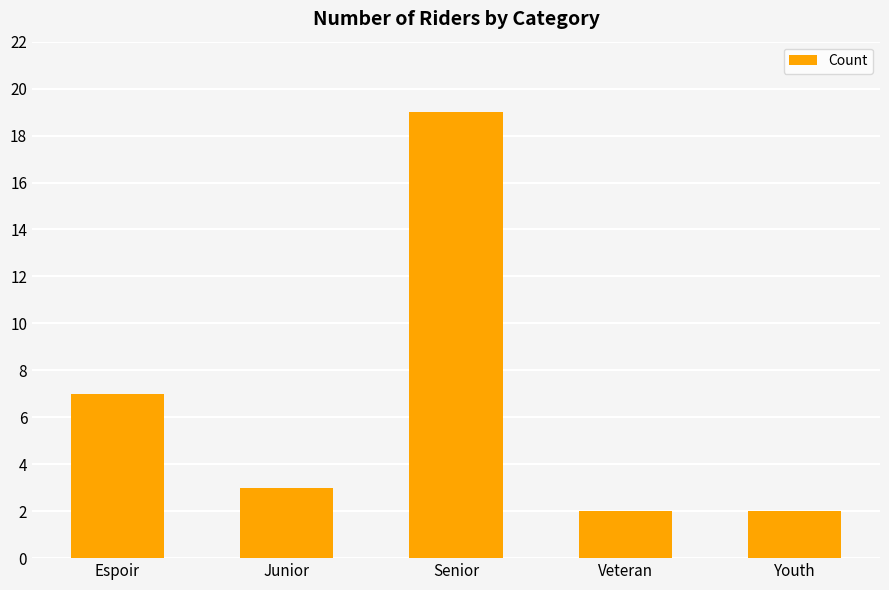

True or false: the data shows 1 at Youth.

False